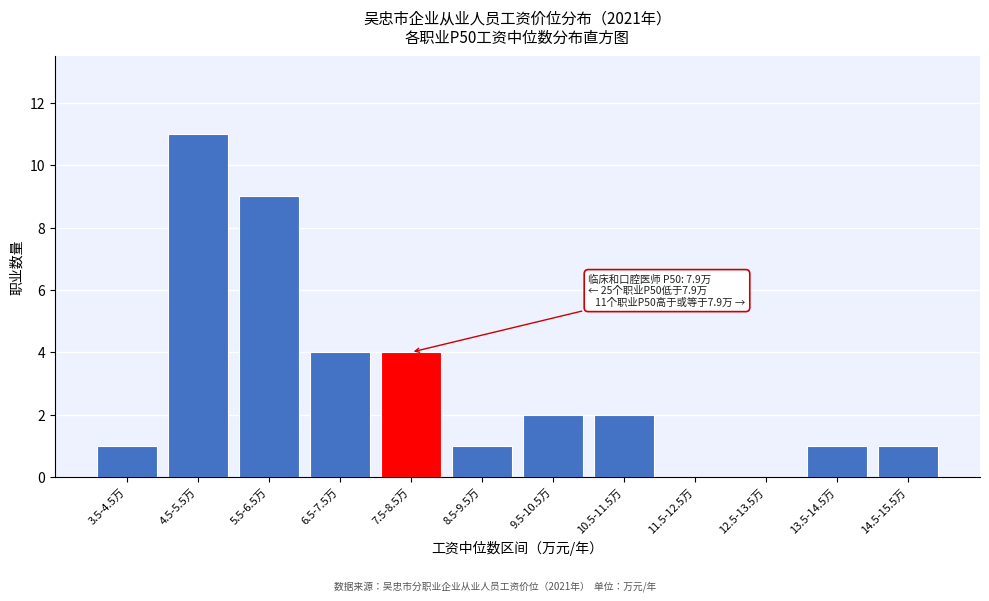

Reading left to right, extract all data points from this chart.

3.5-4.5万=1	4.5-5.5万=11	5.5-6.5万=9	6.5-7.5万=4	7.5-8.5万=4	8.5-9.5万=1	9.5-10.5万=2	10.5-11.5万=2	11.5-12.5万=0	12.5-13.5万=0	13.5-14.5万=1	14.5-15.5万=1